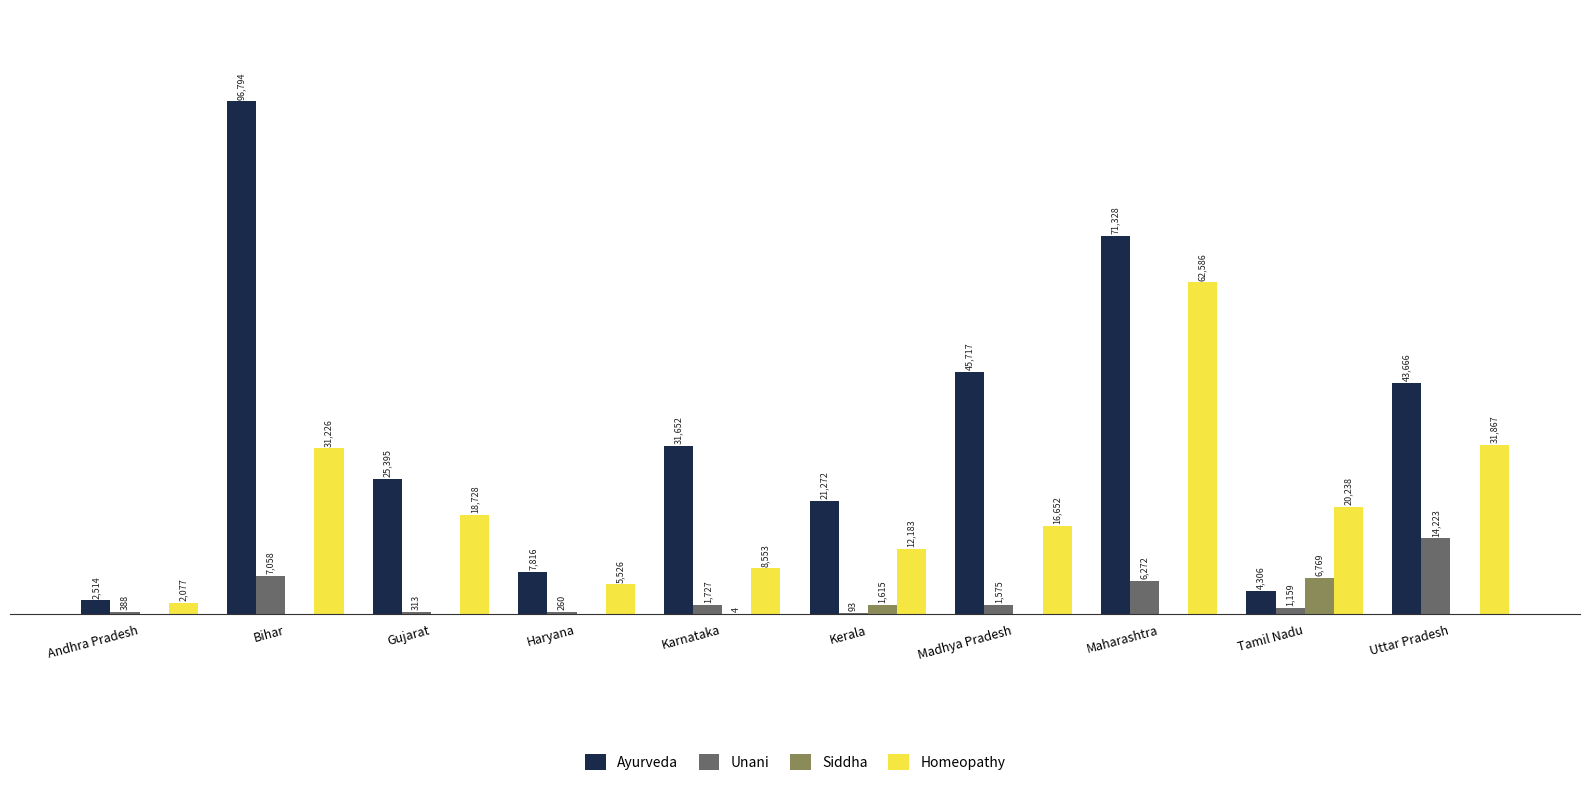

Which series has the widest spread of values?

Ayurveda